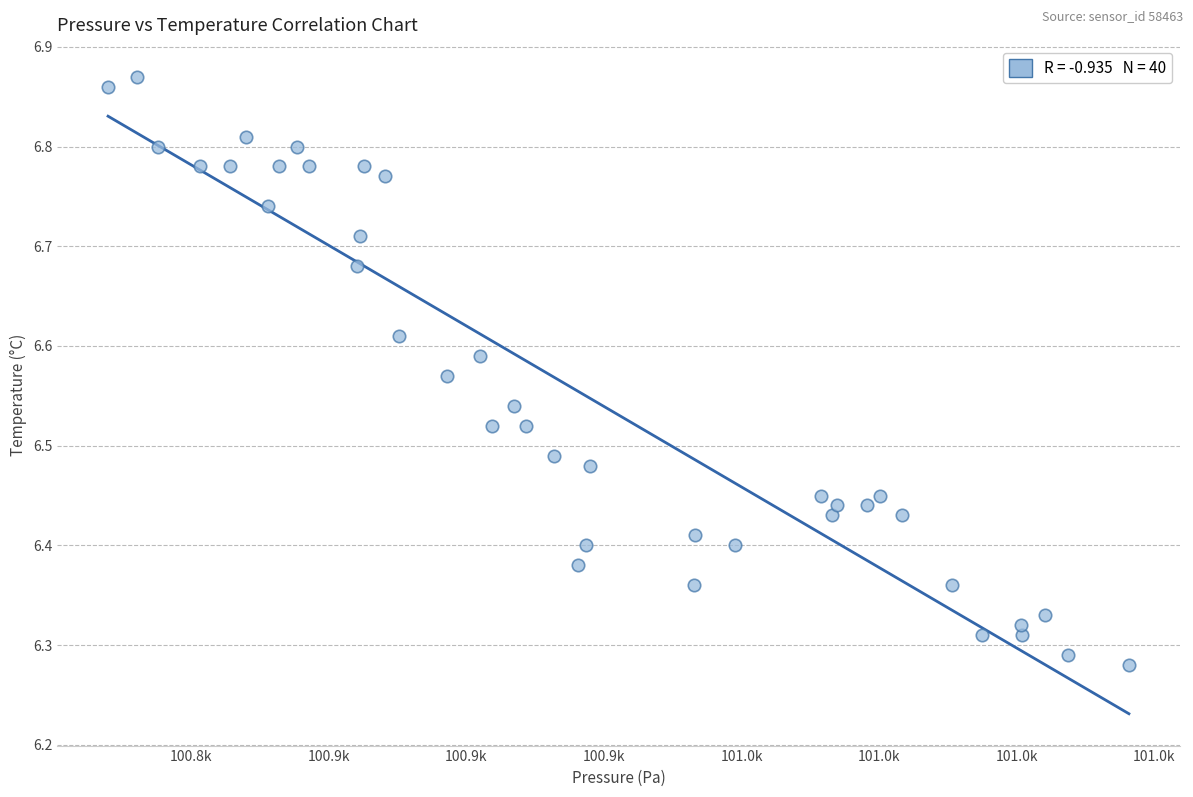

What is the range of X values (max minus min)?

185.5